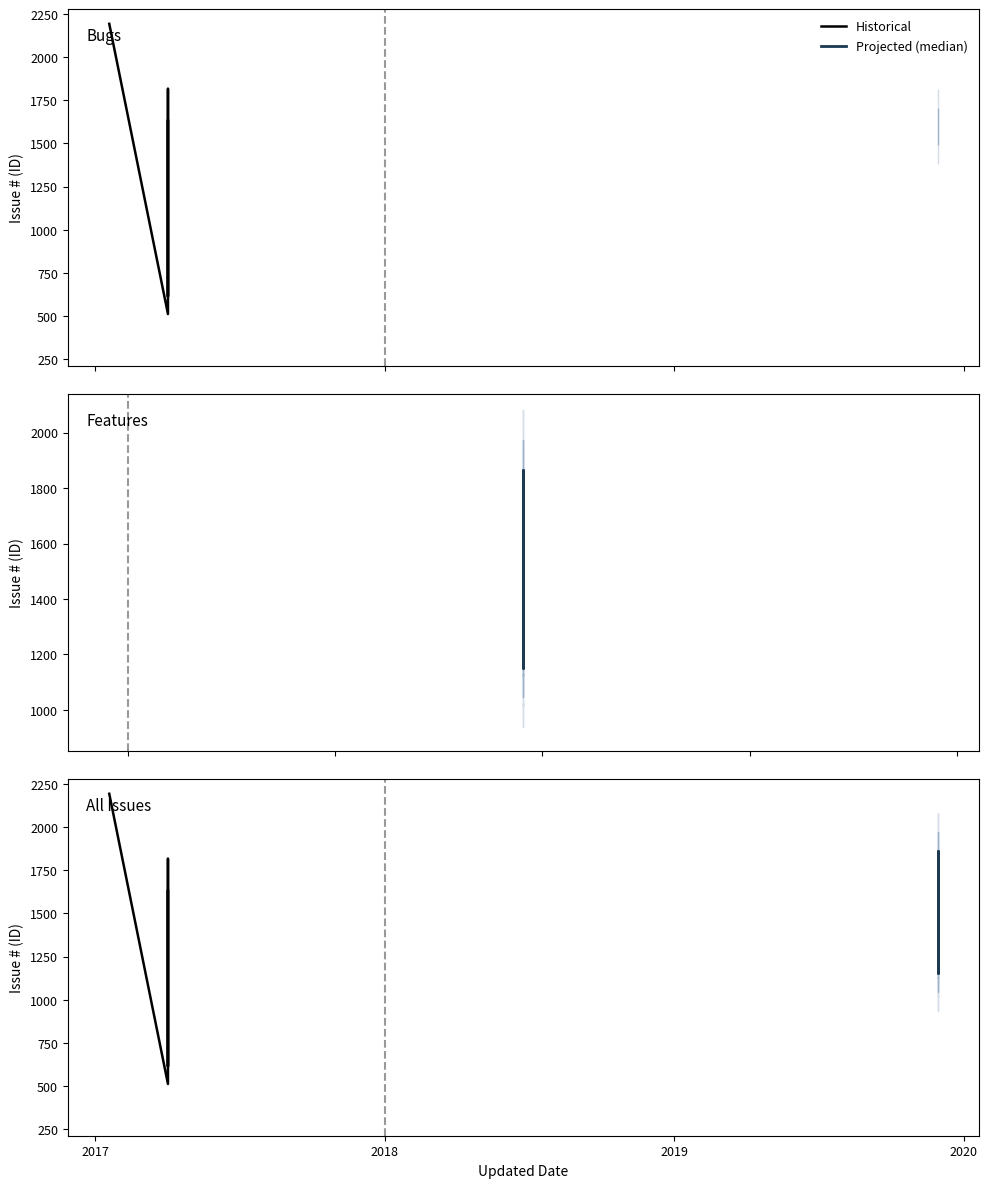

Rank the categories by Issue # value from highest to lowest.

2017-01-19, 2019-11-29, 2017-04-03, 2017-04-03, 2019-11-29, 2019-11-29, 2017-04-03, 2019-11-29, 2019-11-29, 2019-11-29, 2019-11-29, 2019-11-29, 2017-04-03, 2017-04-03, 2017-04-03